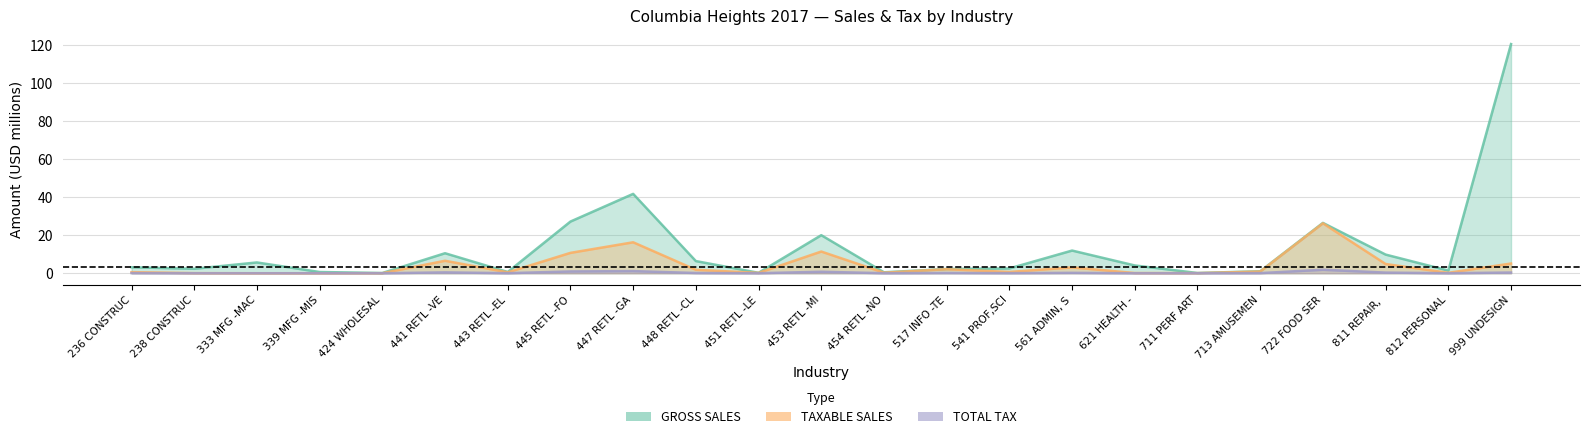

Which series changed the most between 453 RETL -MI and 722 FOOD SER?

TAXABLE SALES